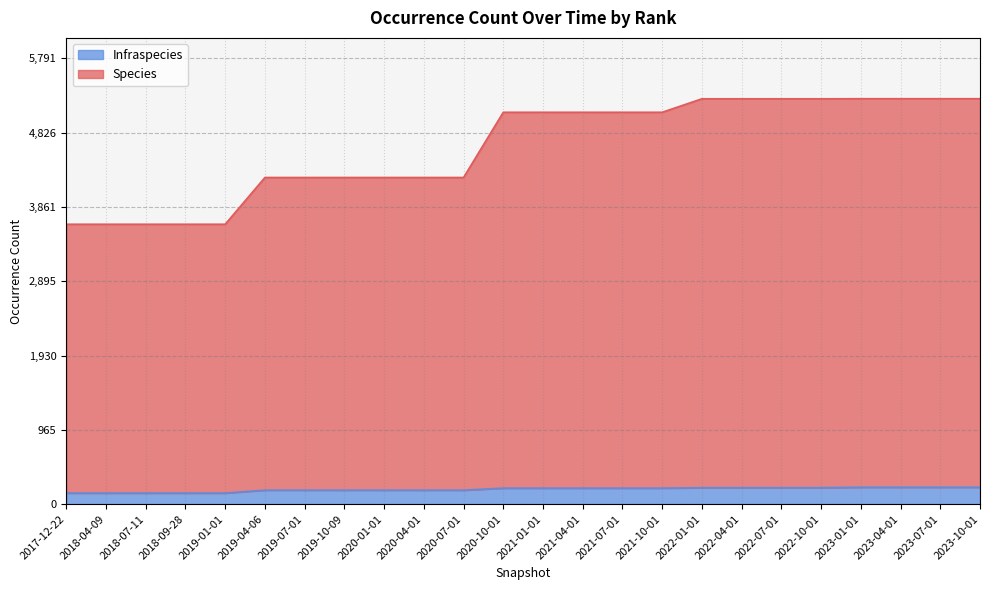

The Species series shows 2399 at 2017-12-22. True or false?

False